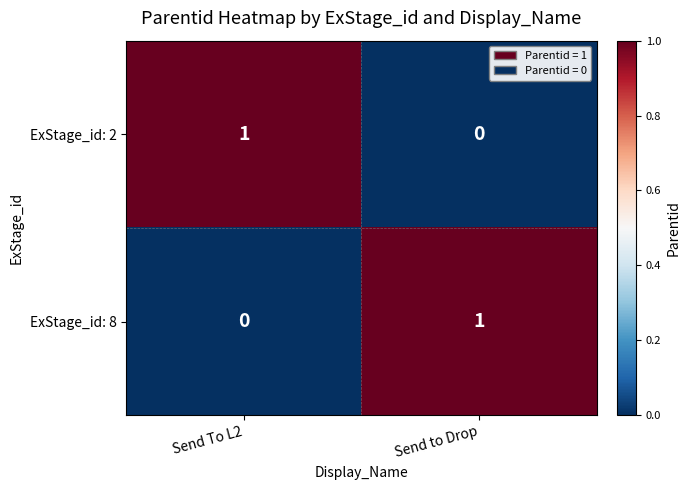

How many values in ExStage_id: 8 are above zero?

1